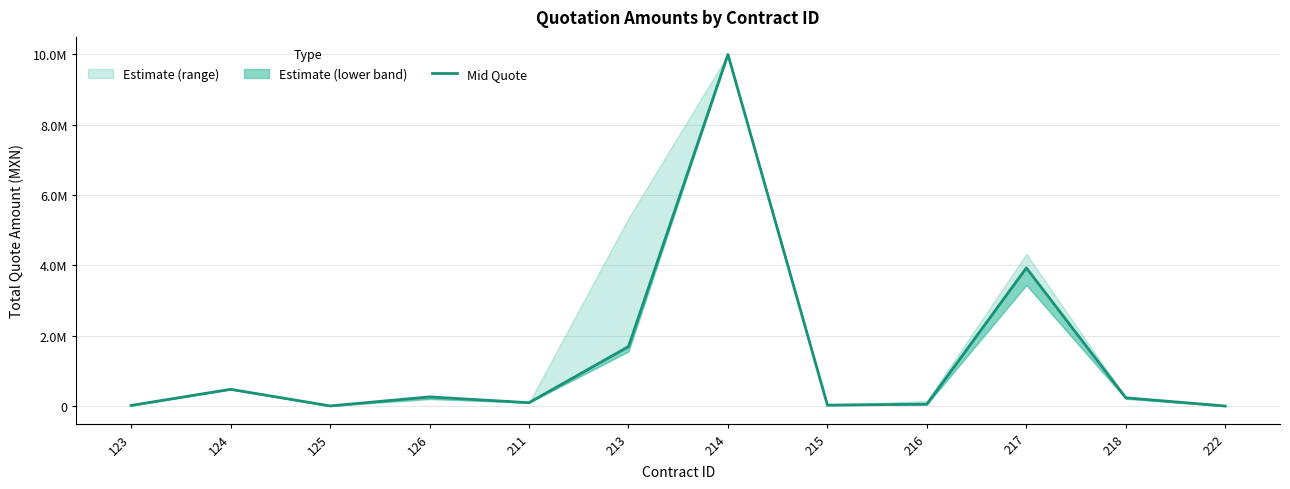

How many lines are shown in the chart?

1